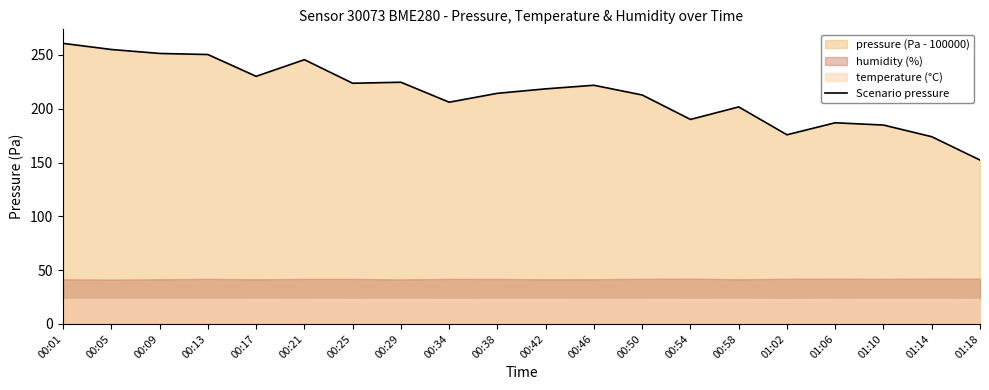

Approximately how many times larger is the value at 00:42 compared to 00:54?

1.1